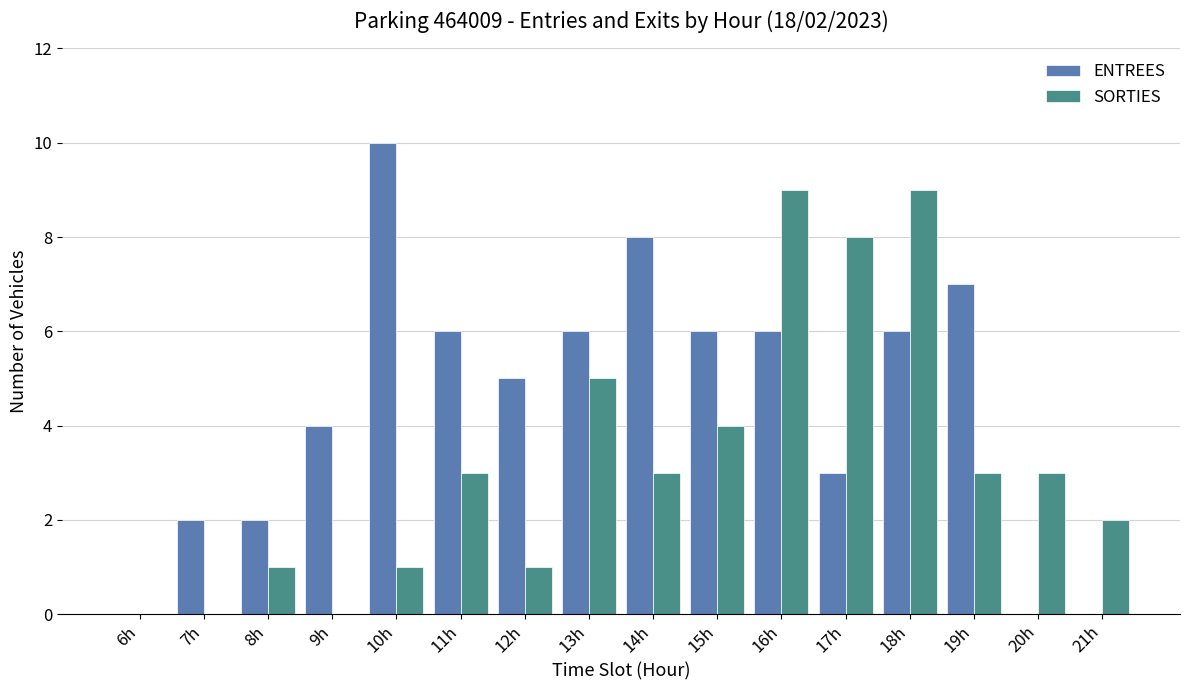

The value of SORTIES at 17h is 10. True or false?

False